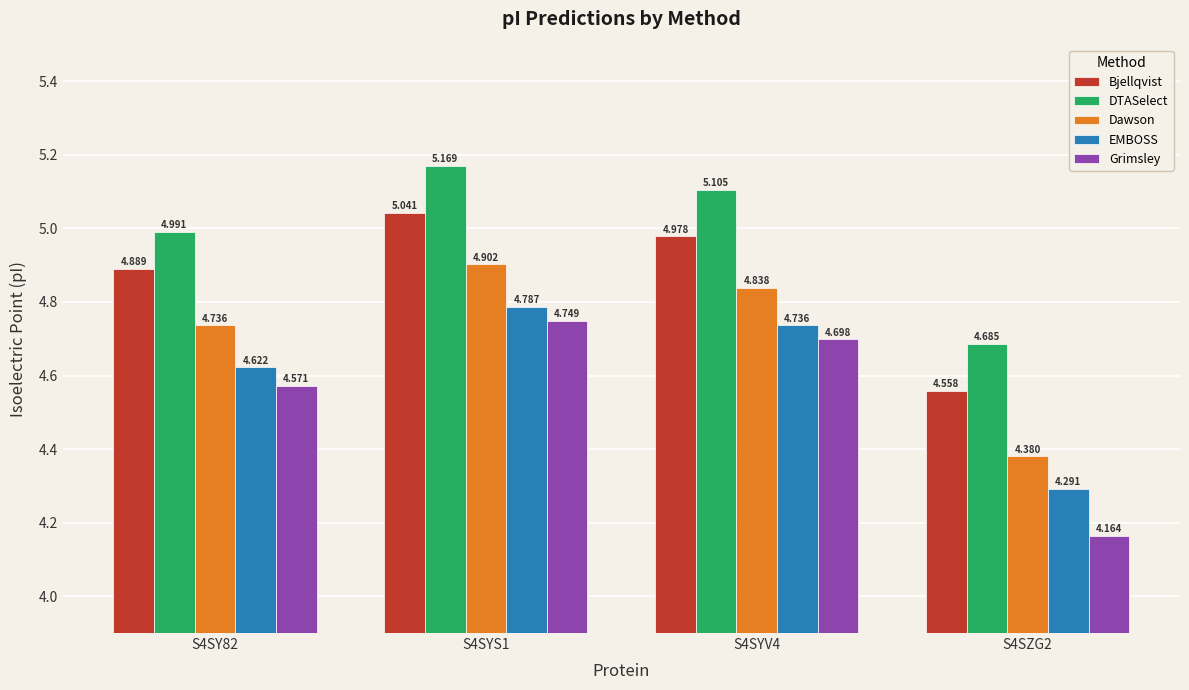

Which series changed the most between S4SY82 and S4SYV4?

Grimsley